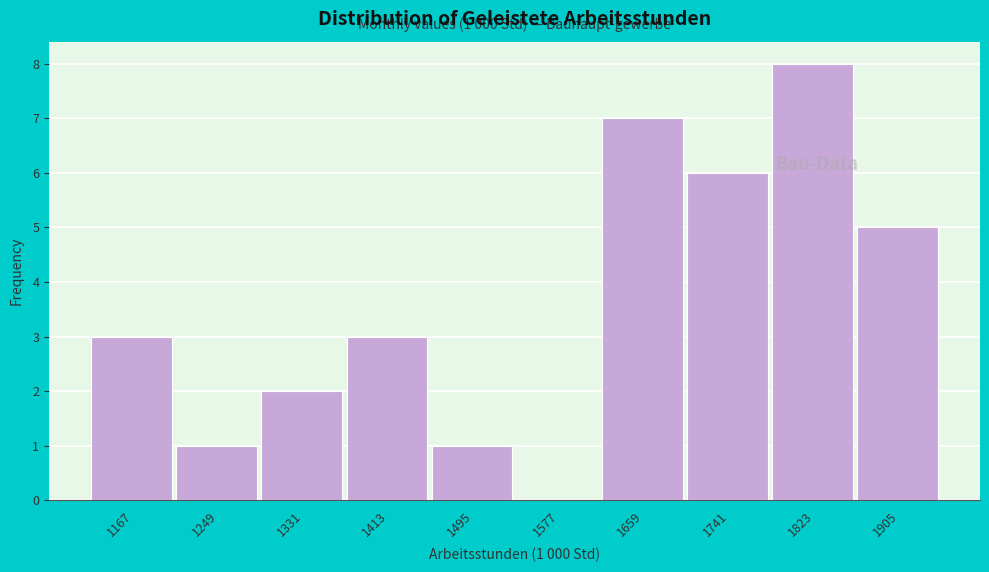

Over which range of the x-axis is the bar tallest?

1780 to 1860